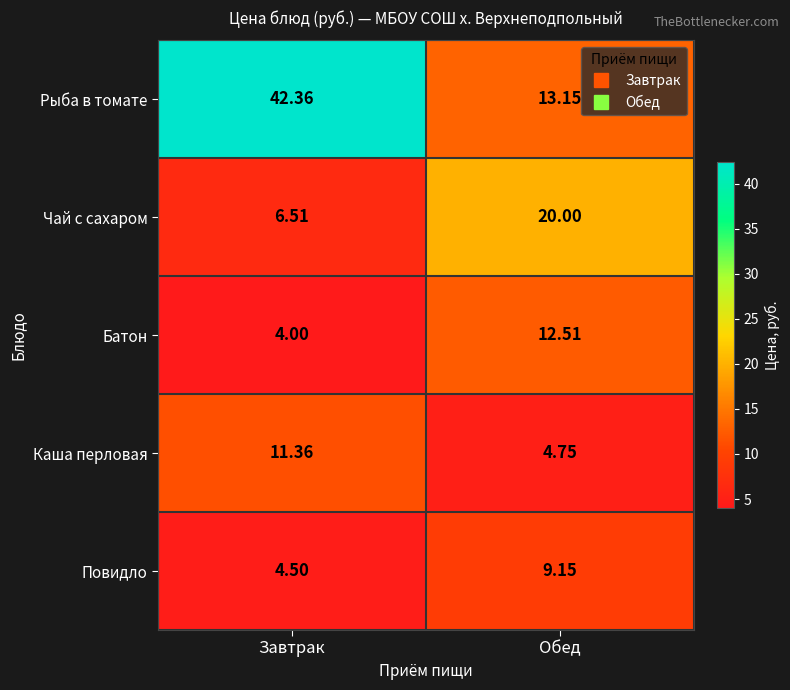

Which label corresponds to the smallest value in the chart?

Завтрак